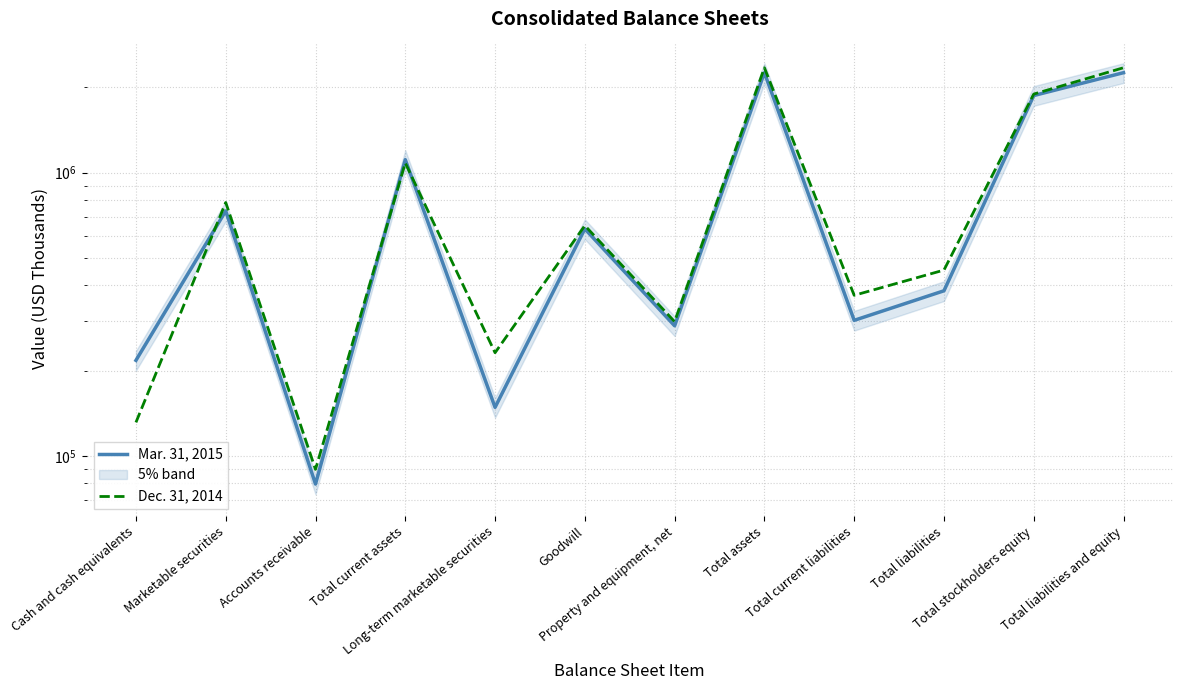

How many lines are shown in the chart?

2